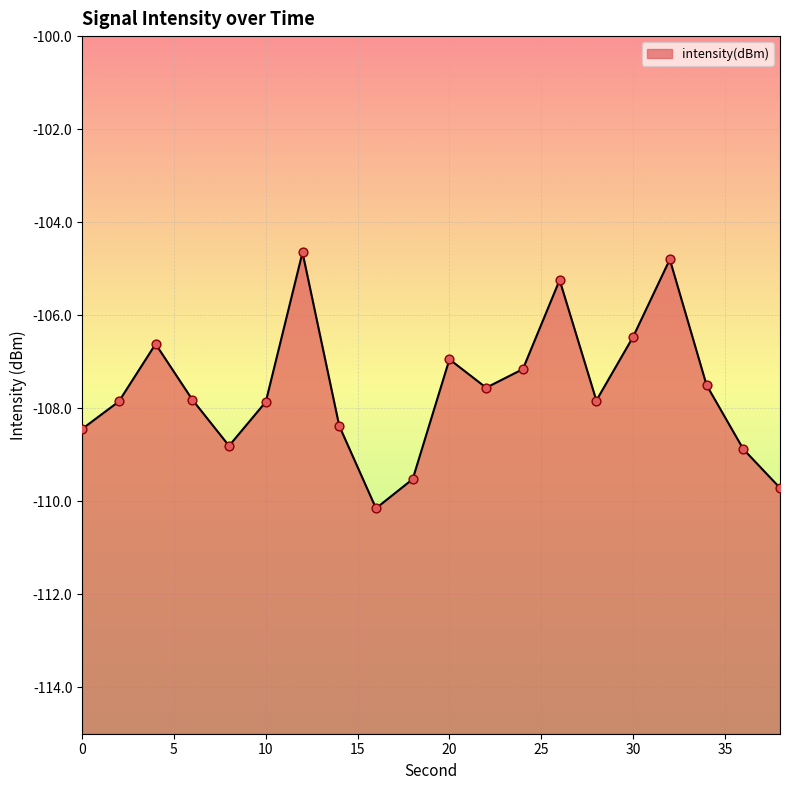

Between 2 and 18, which is larger?

2